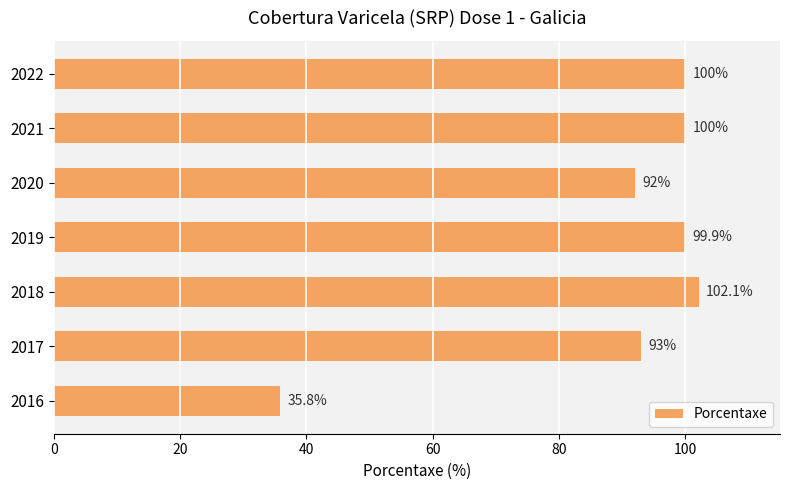

The value at 2018 is 180.3. True or false?

False